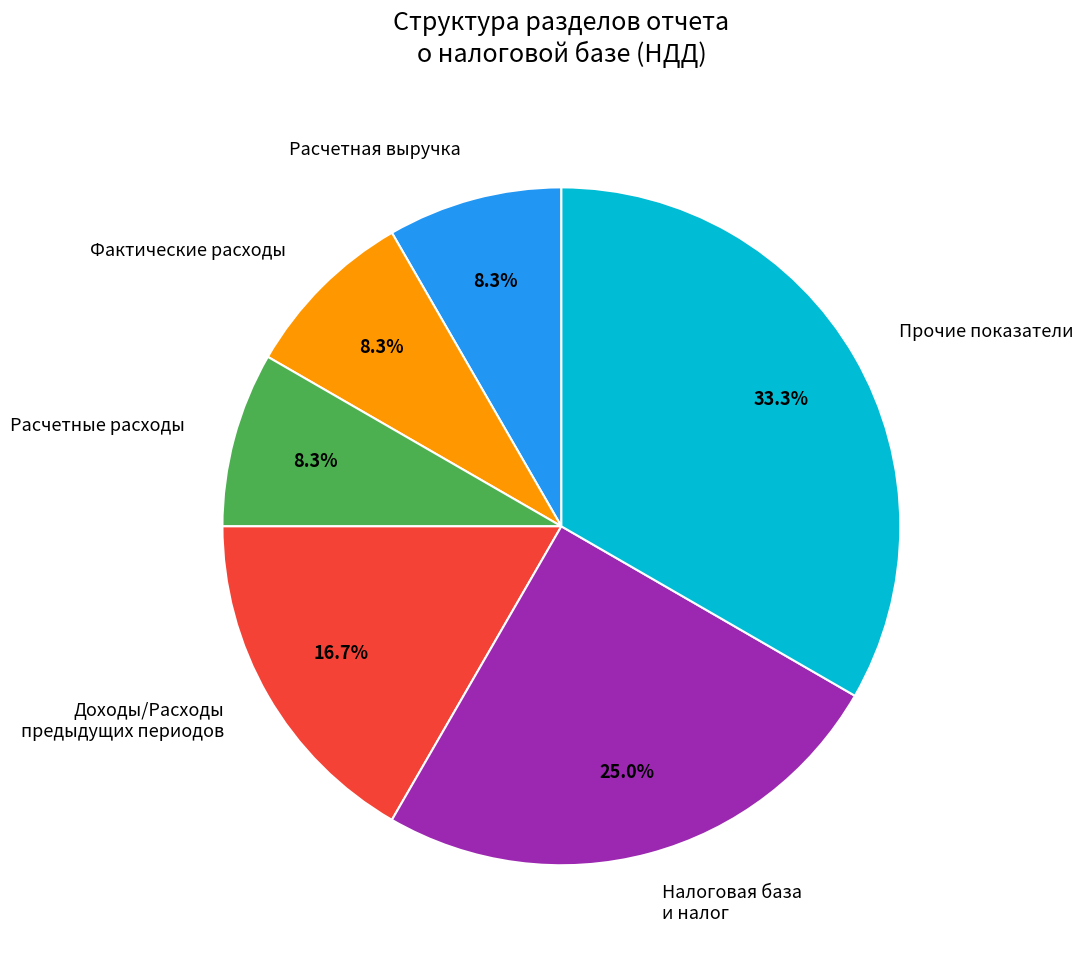

What portion of the pie excludes Расчетная выручка?

91.7%